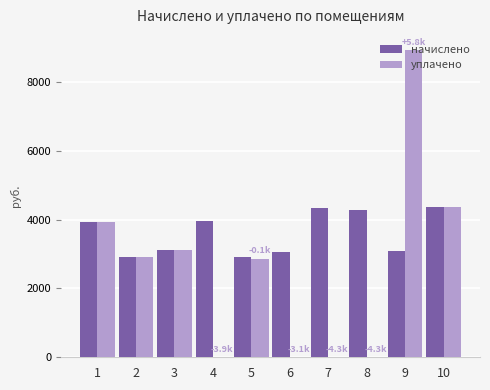

Which series changed the most between 6 and 7?

начислено